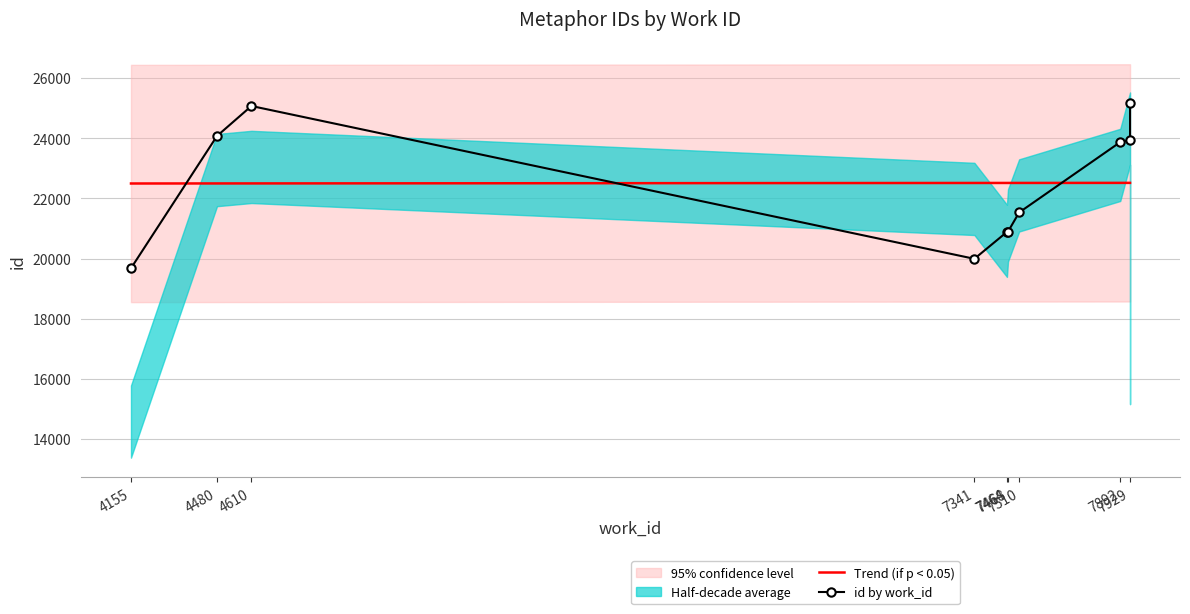

Reading left to right, transcribe all the data shown in this chart.

Trend (if p < 0.05): 22494.0	22495.8	22496.5	22511.4	22512.1	22512.1	22512.3	22514.4	22514.6	22514.6
id by work_id: 19677.0	24073.0	25069.0	19991.0	20884.0	20893.0	21531.0	23869.0	23936.0	25155.0